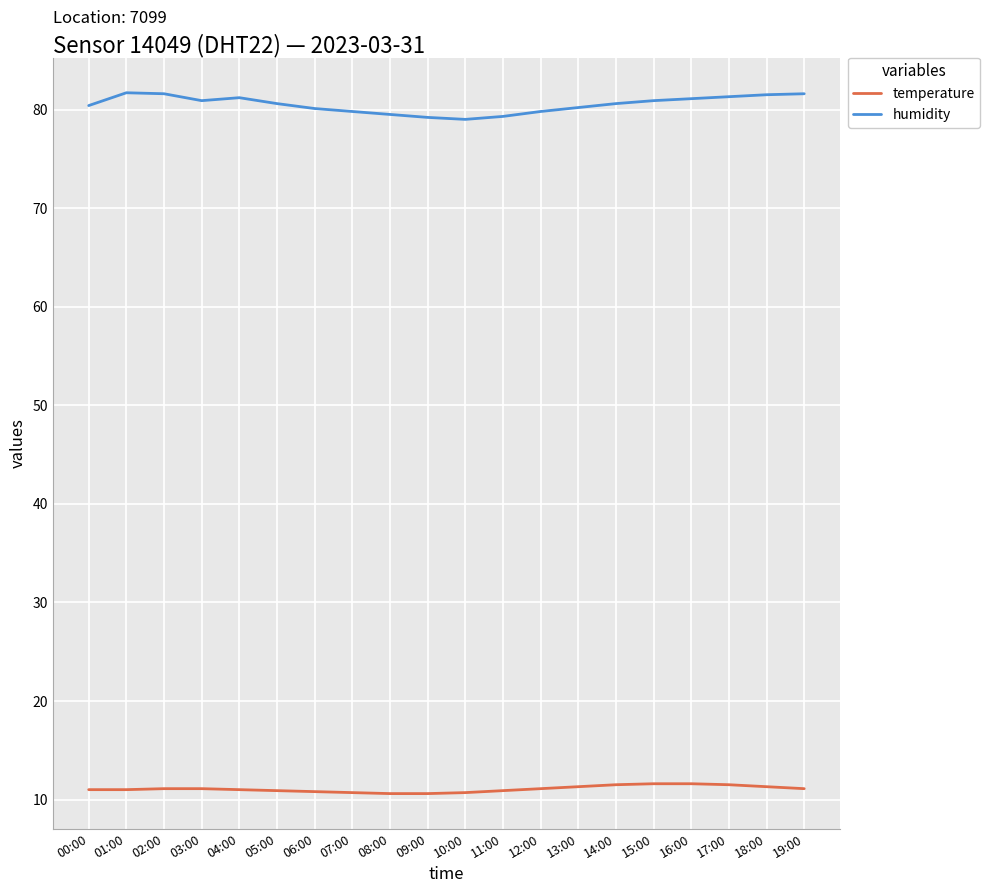

True or false: temperature and humidity cross at least once.

False